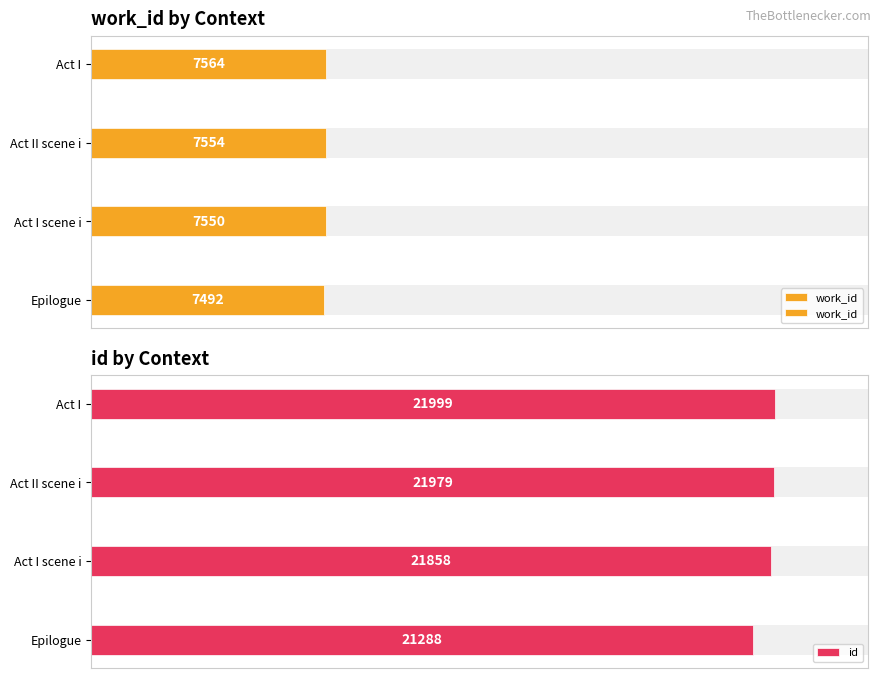

The value of work_id at Act I scene i is 41.8. True or false?

False